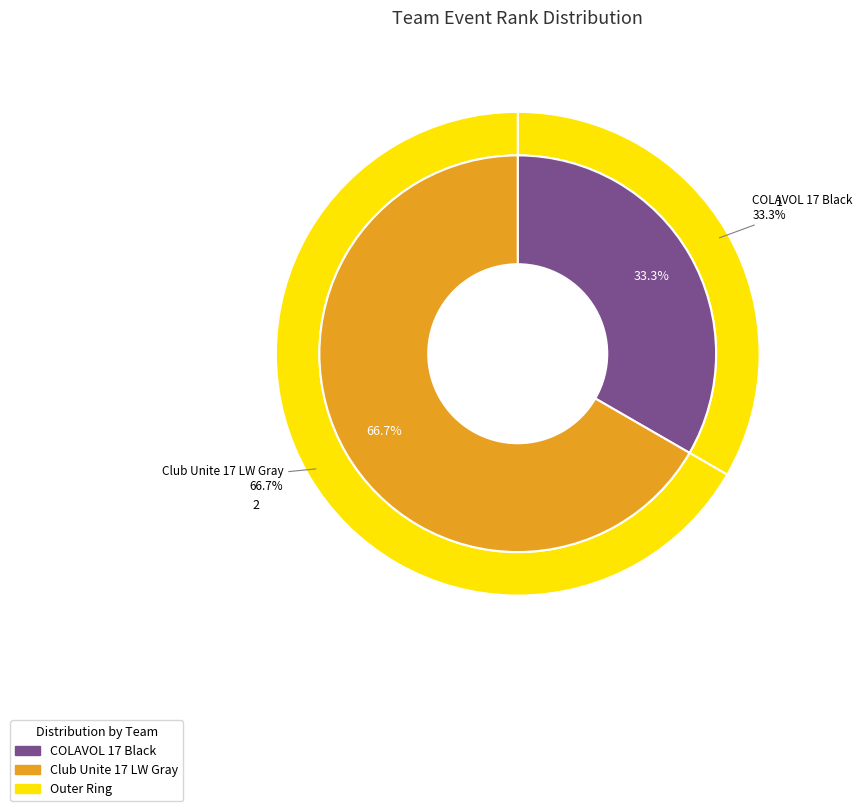

To the nearest percent, what is the difference between the largest and smallest slice percentages?

33%